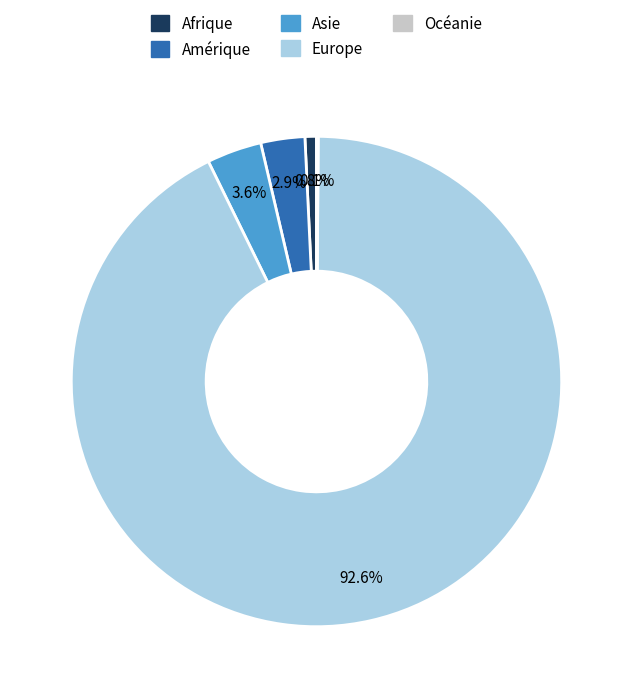

Which category has the biggest portion of the pie?

Europe